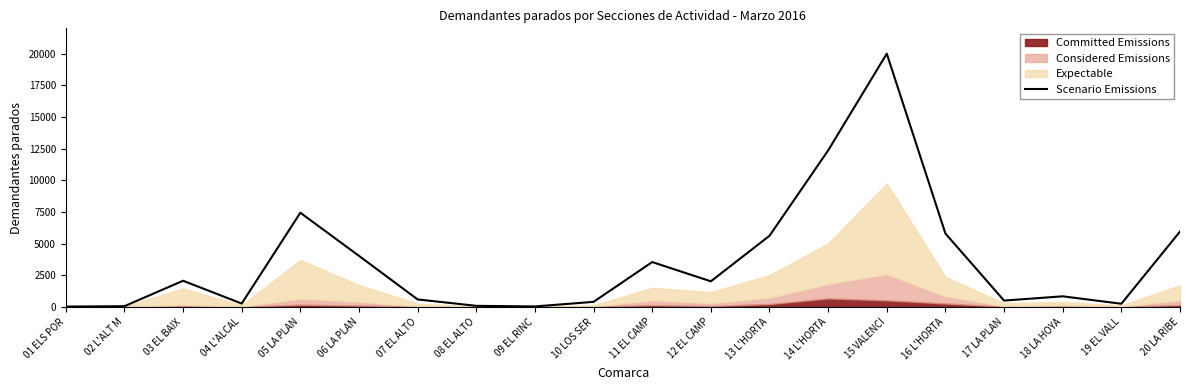

What is the label of the 6th point from the left?

06 LA PLAN